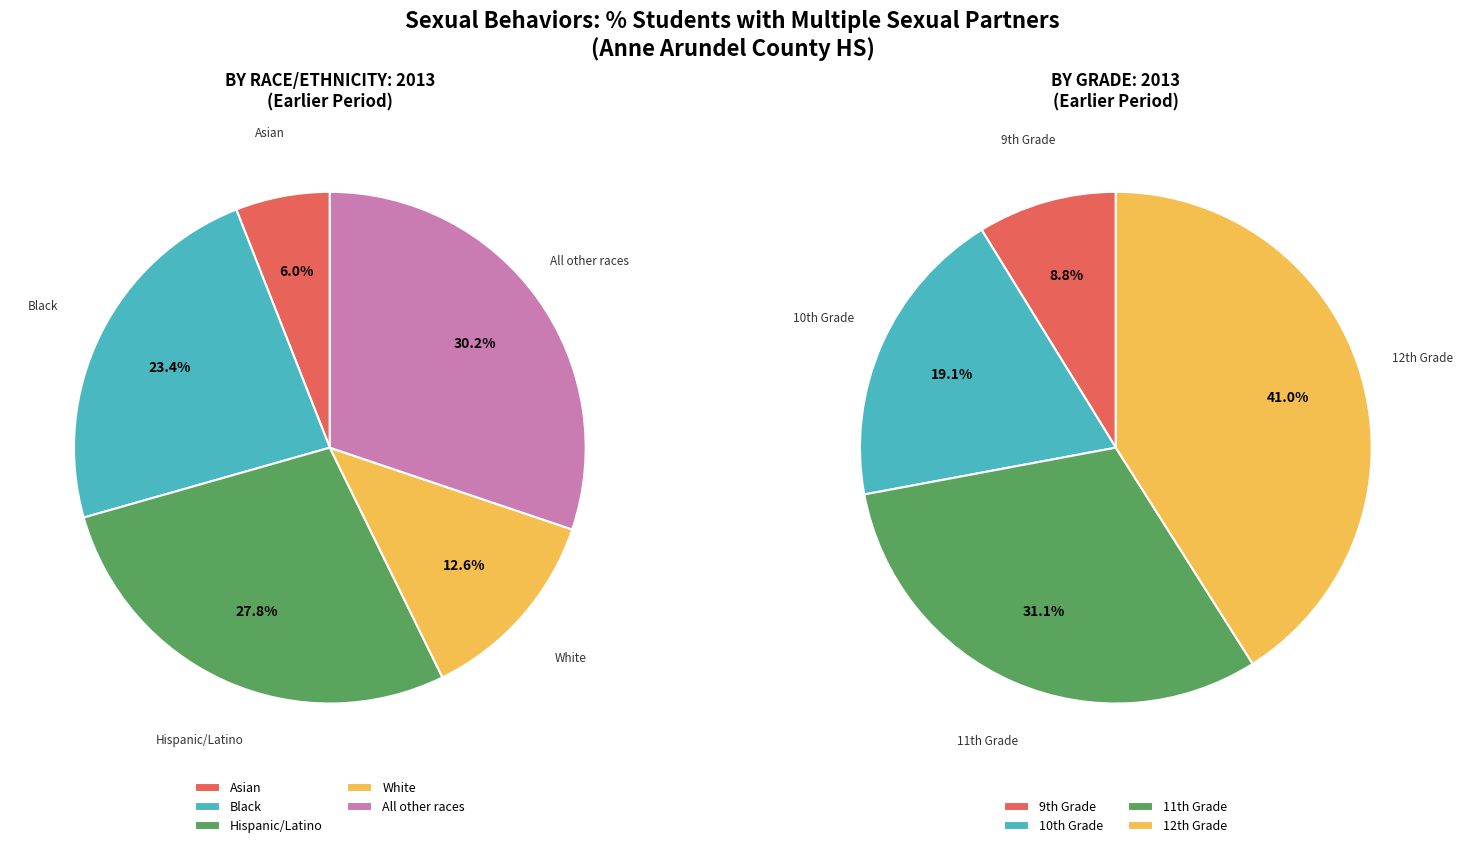

What percentage is the Asian slice, to the nearest percent?

6%